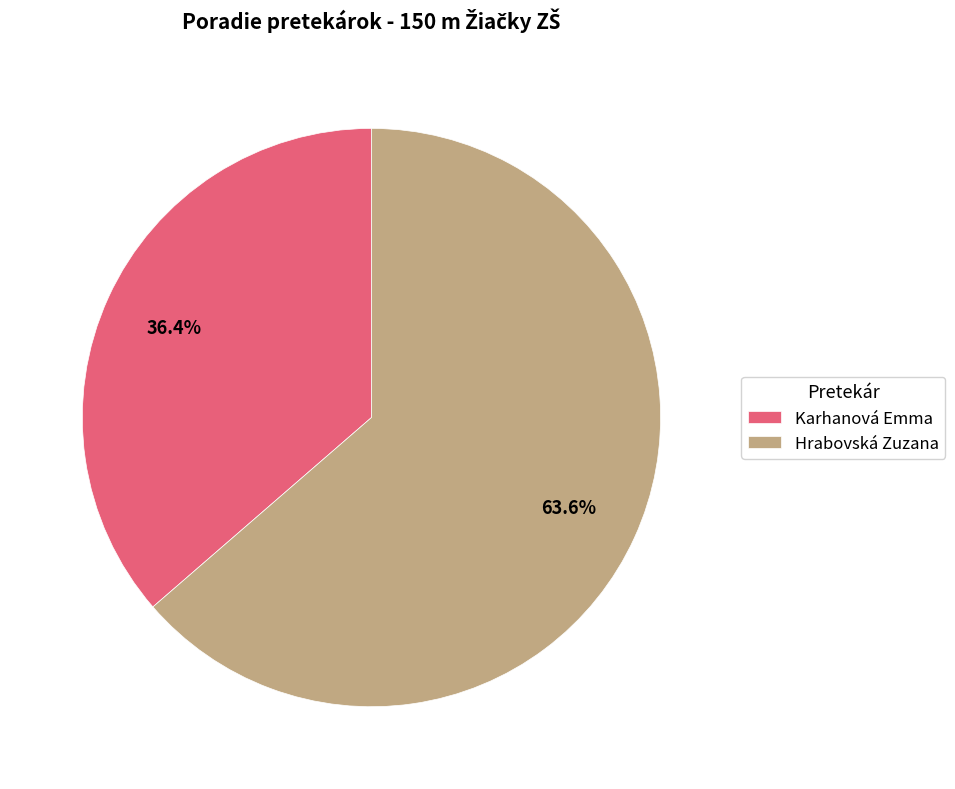

Which has a higher value, Karhanová Emma or Hrabovská Zuzana?

Hrabovská Zuzana